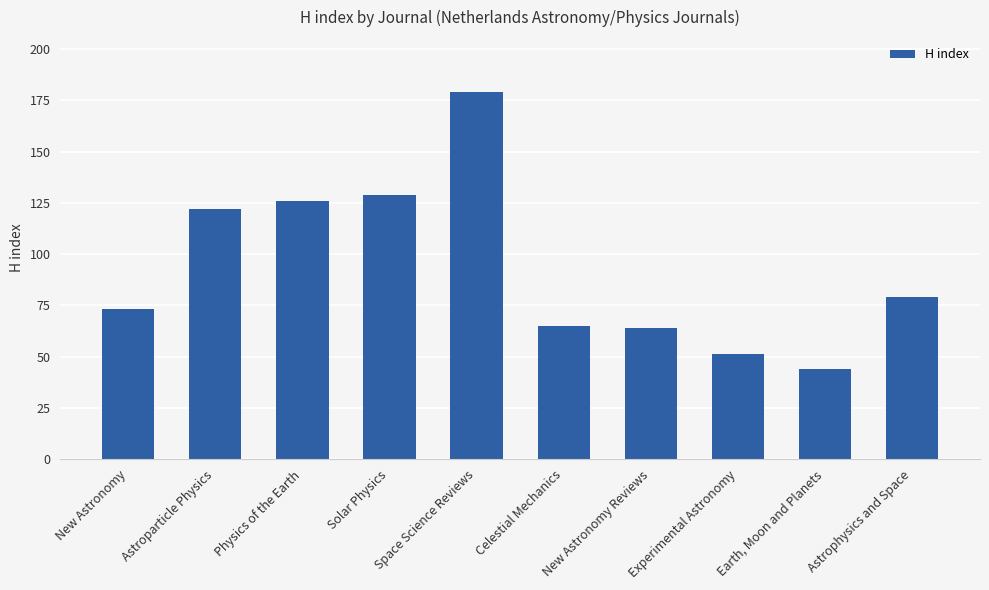

What is the difference between the values at Space Science Reviews and New Astronomy Reviews?

115